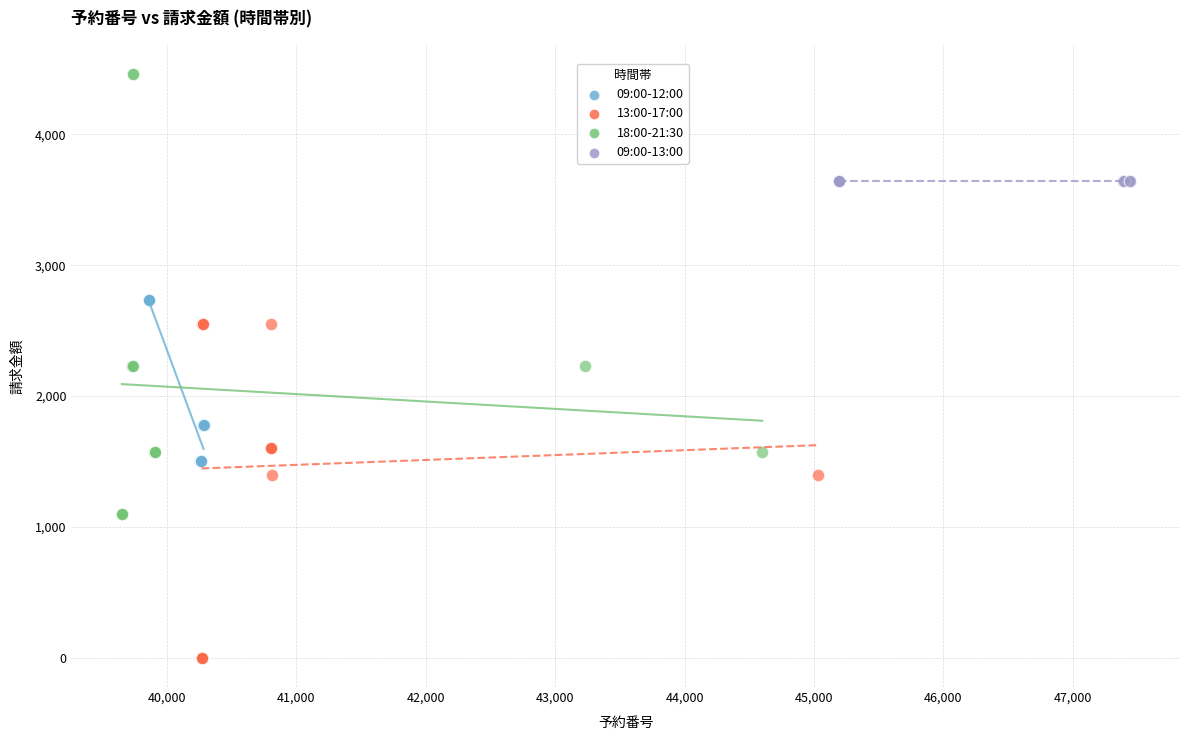

Which series reaches the minimum Y coordinate?

13:00-17:00